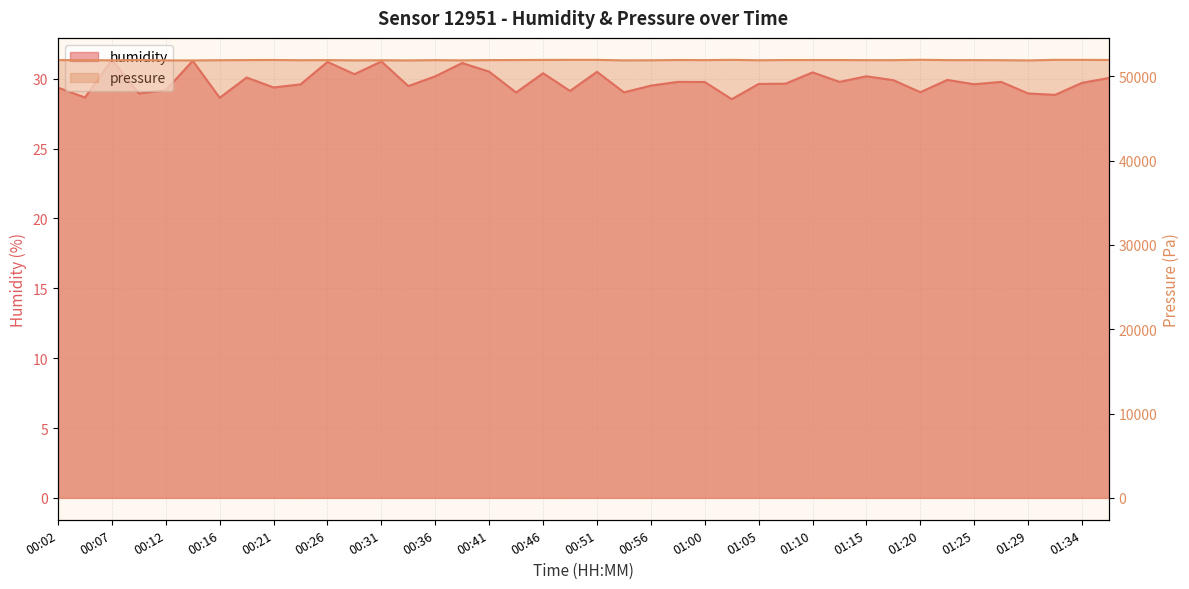

Where is pressure nearest to the value 51934?

00:02